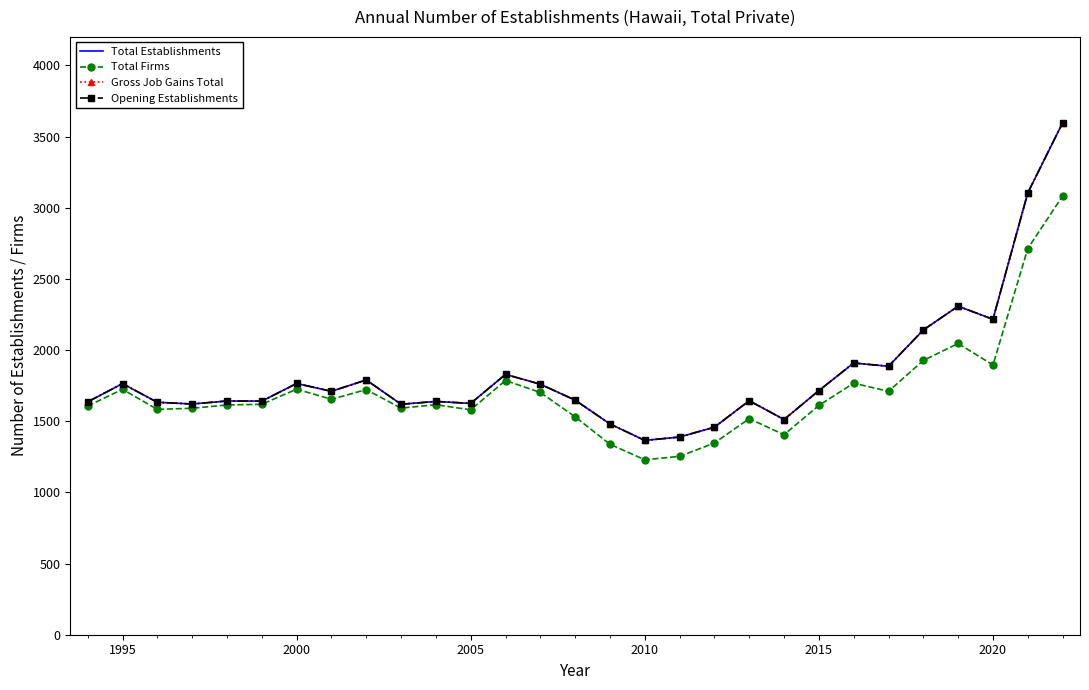

True or false: Total Establishments and Opening Establishments intersect in this chart.

False